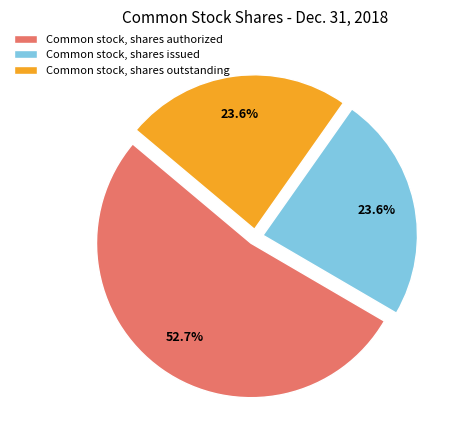

To the nearest percent, what is the difference between the largest and smallest slice percentages?

29%